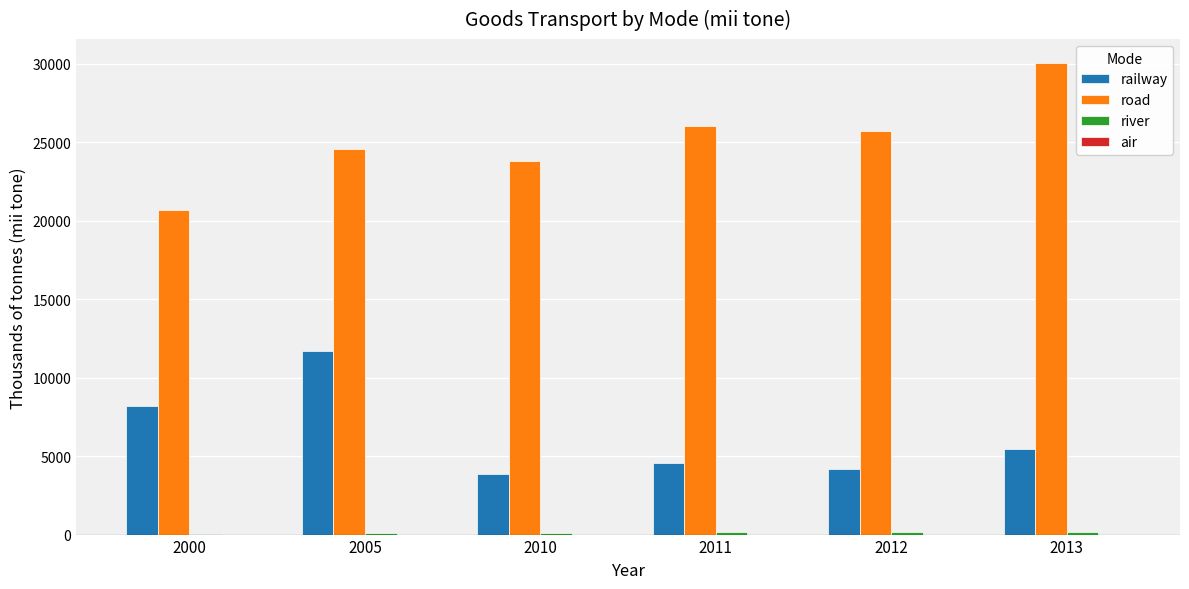

What is the approximate value of road at 2012?

25713.0